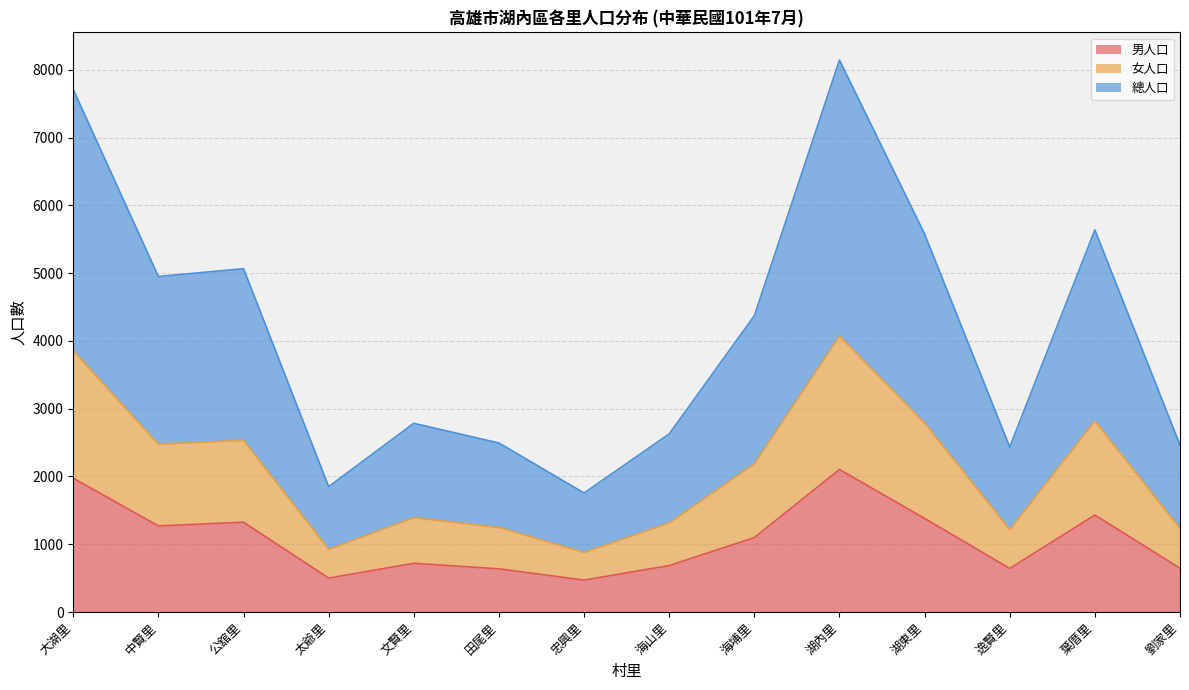

In 男人口, how many points are higher than both neighbors (excluding endpoints)?

4